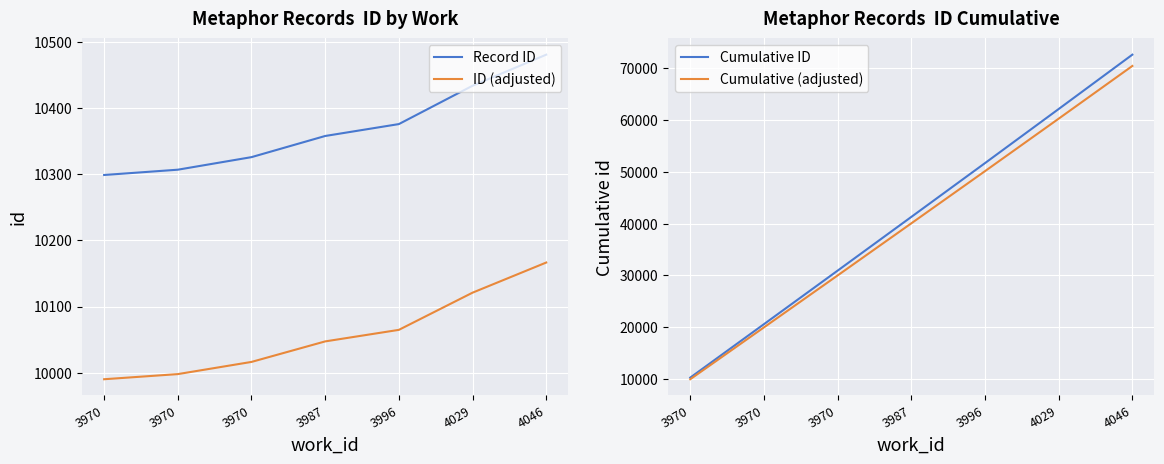

What is the value of the Cumulative ID point at the 5th from the left?

51666.0